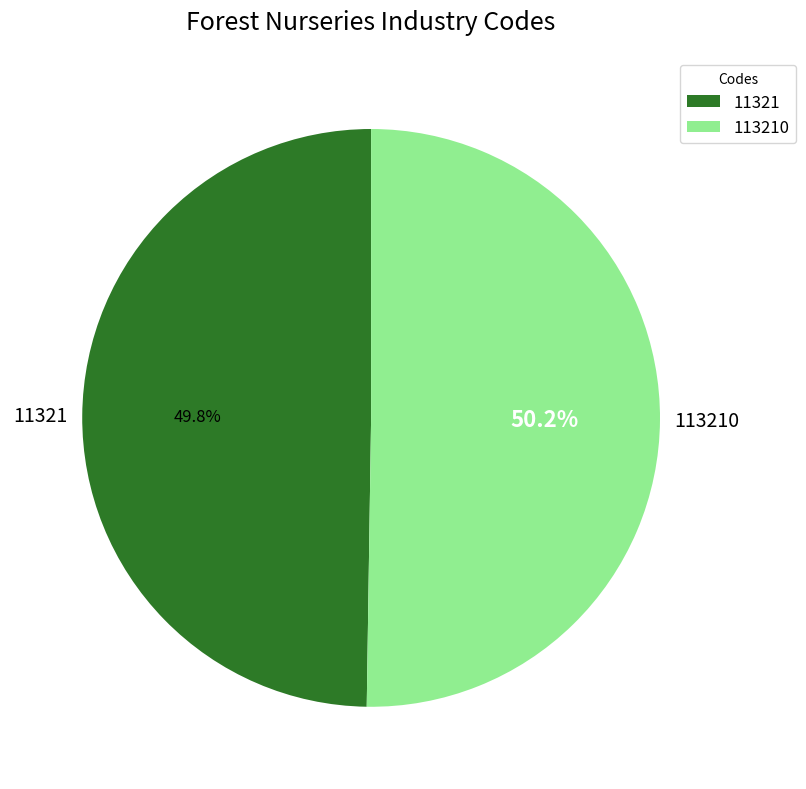

What is the ratio of the value at 113210 to the value at 11321?

1.0